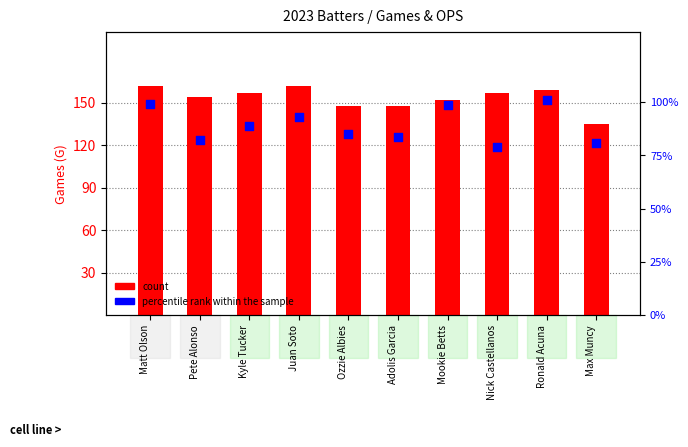

Which series has the largest total across all categories?

count